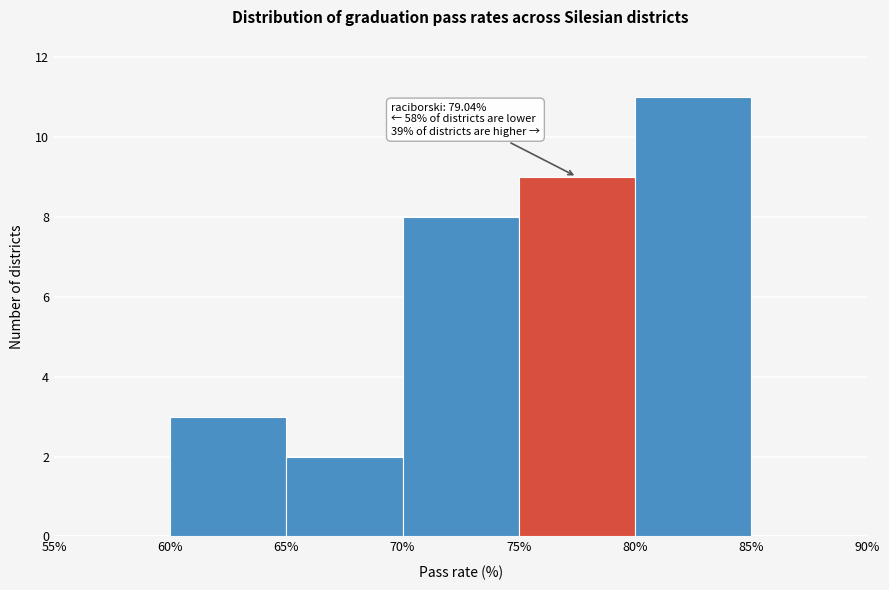

Over which range of the x-axis is the bar tallest?

80% to 85%